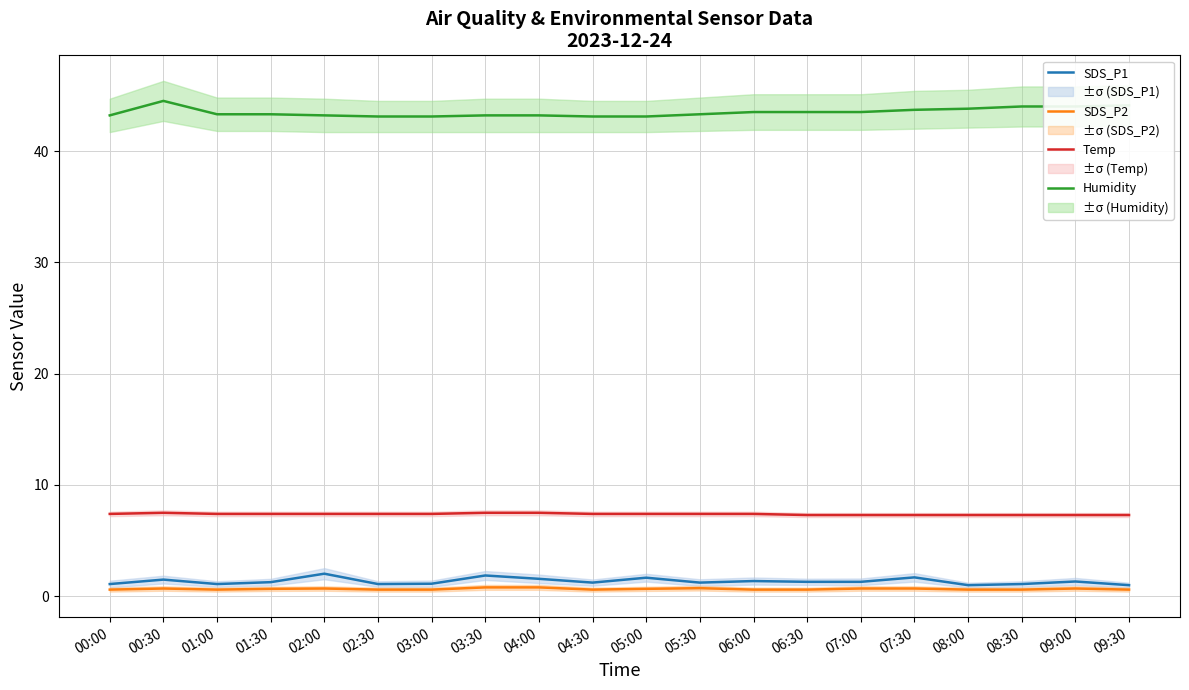

In Humidity, how many points are higher than both neighbors (excluding endpoints)?

1